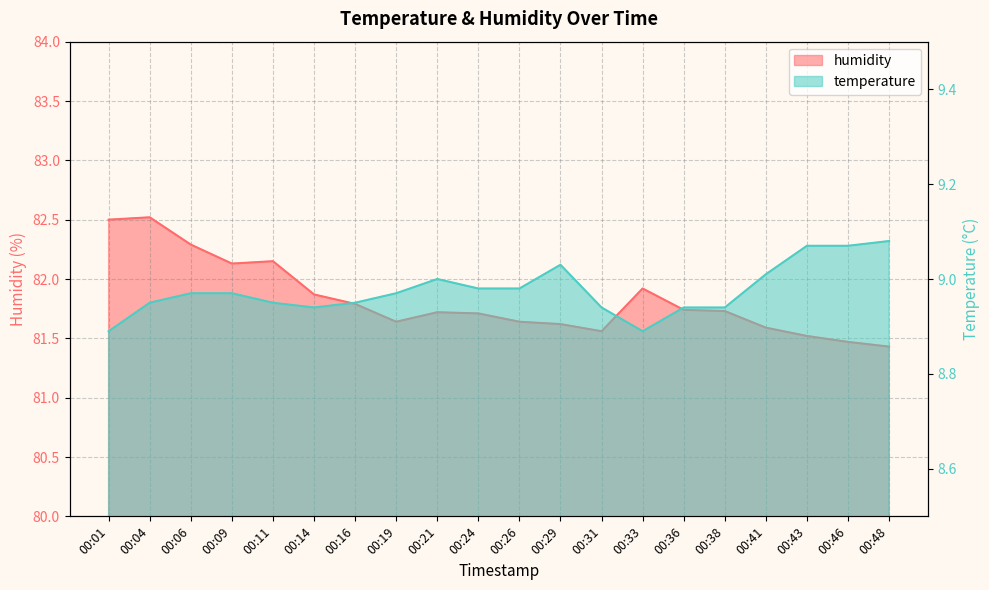

At which category is the sum across all series the highest?

00:04